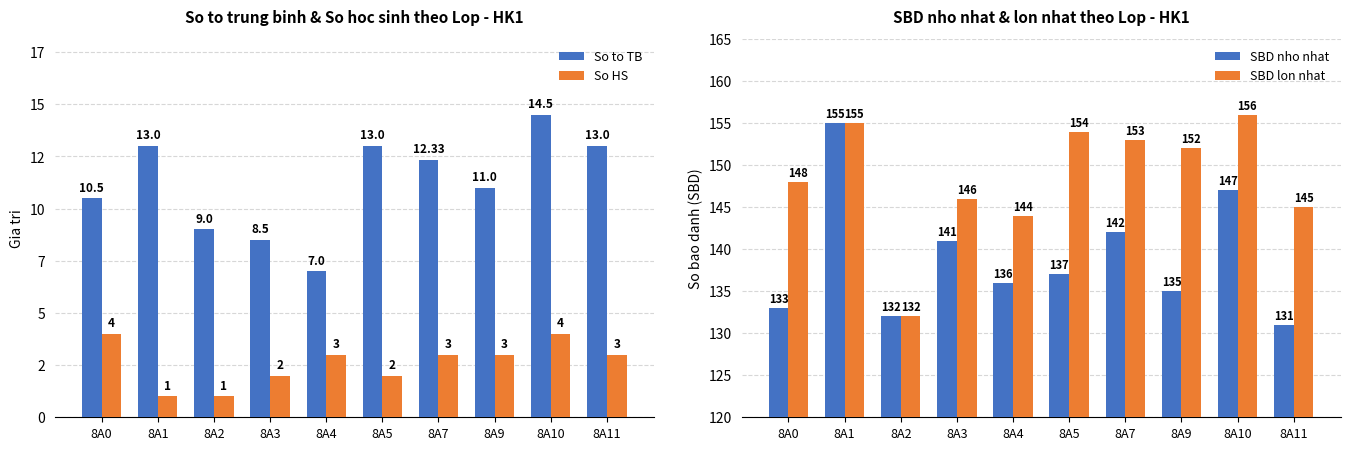

Between 8A3 and 8A5, which series saw the biggest shift?

SBD lon nhat